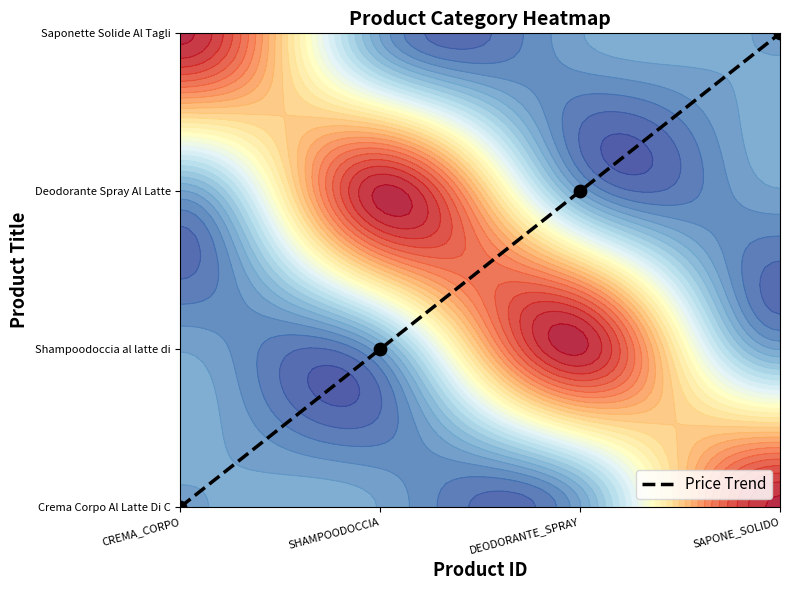

What is the change in value from CREMA_CORPO to SAPONE_SOLIDO?

+3